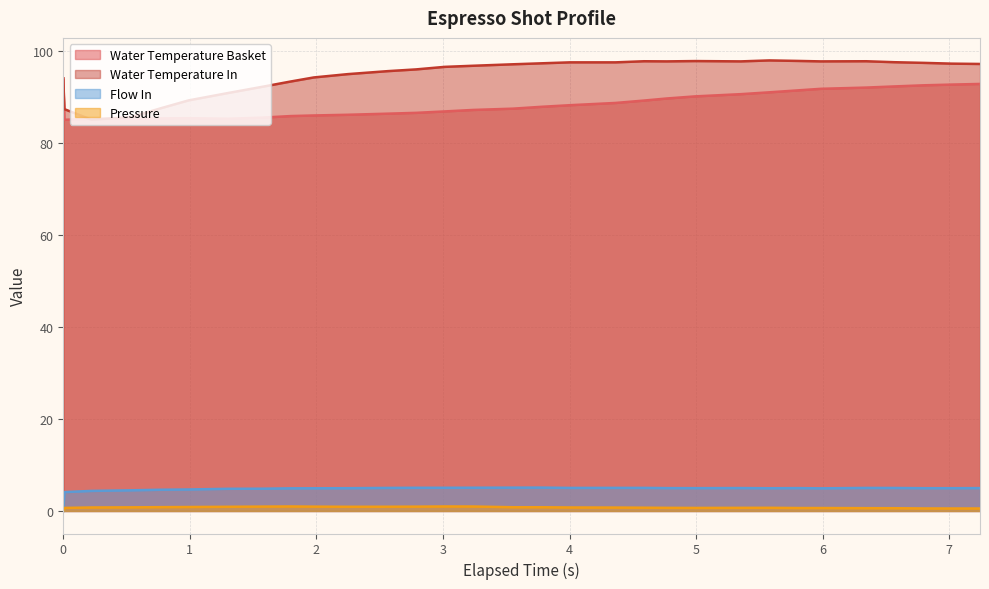

True or false: water_temperature_basket and pressure cross at least once.

False